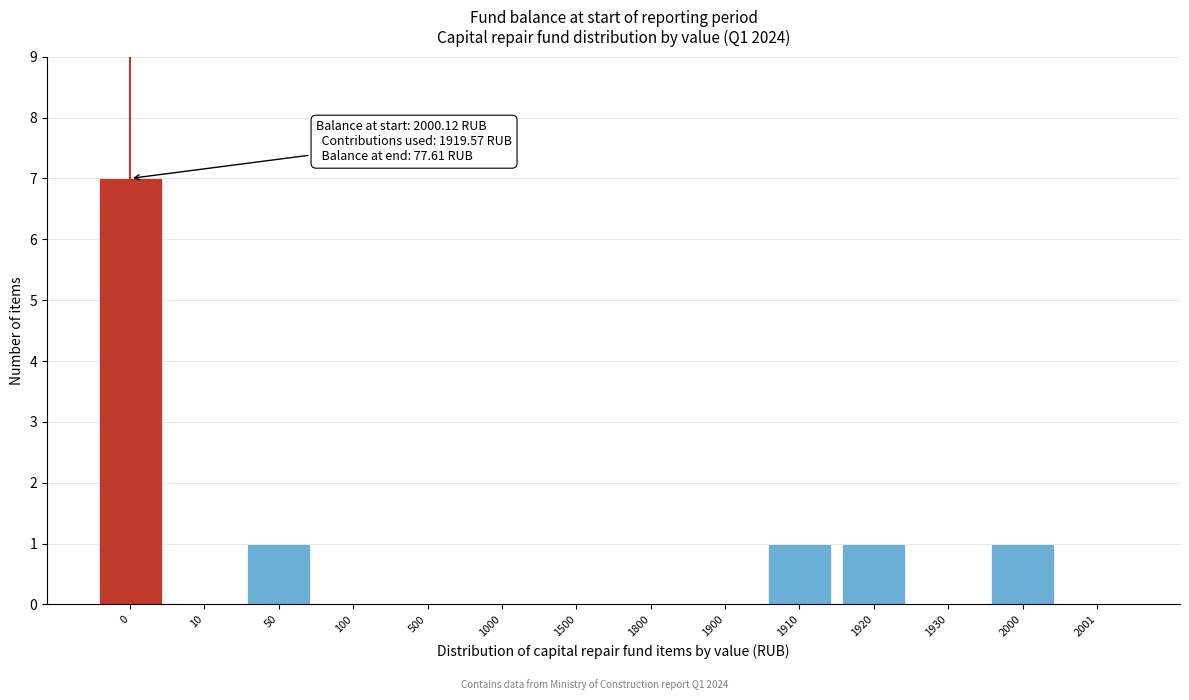

Reading left to right, transcribe all the data shown in this chart.

0=7	10=0	50=1	100=0	500=0	1000=0	1500=0	1800=0	1900=0	1910=1	1920=1	1930=0	2000=1	2001=0